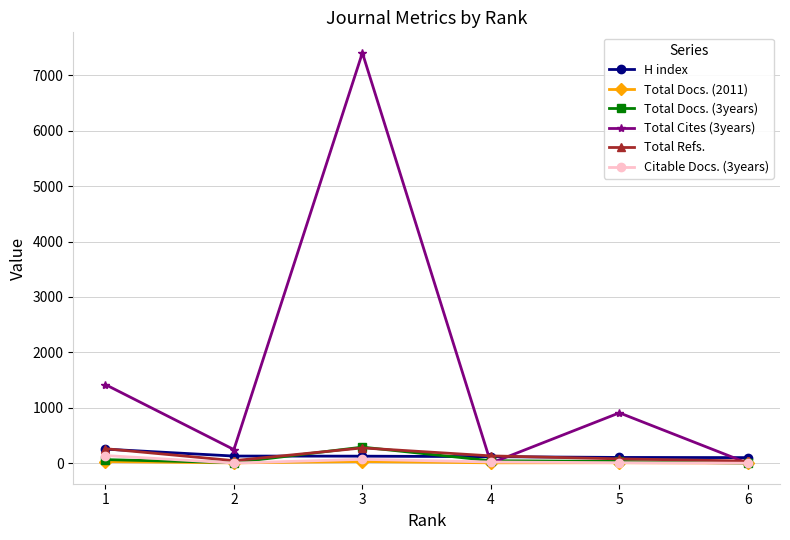

How many lines are shown in the chart?

6